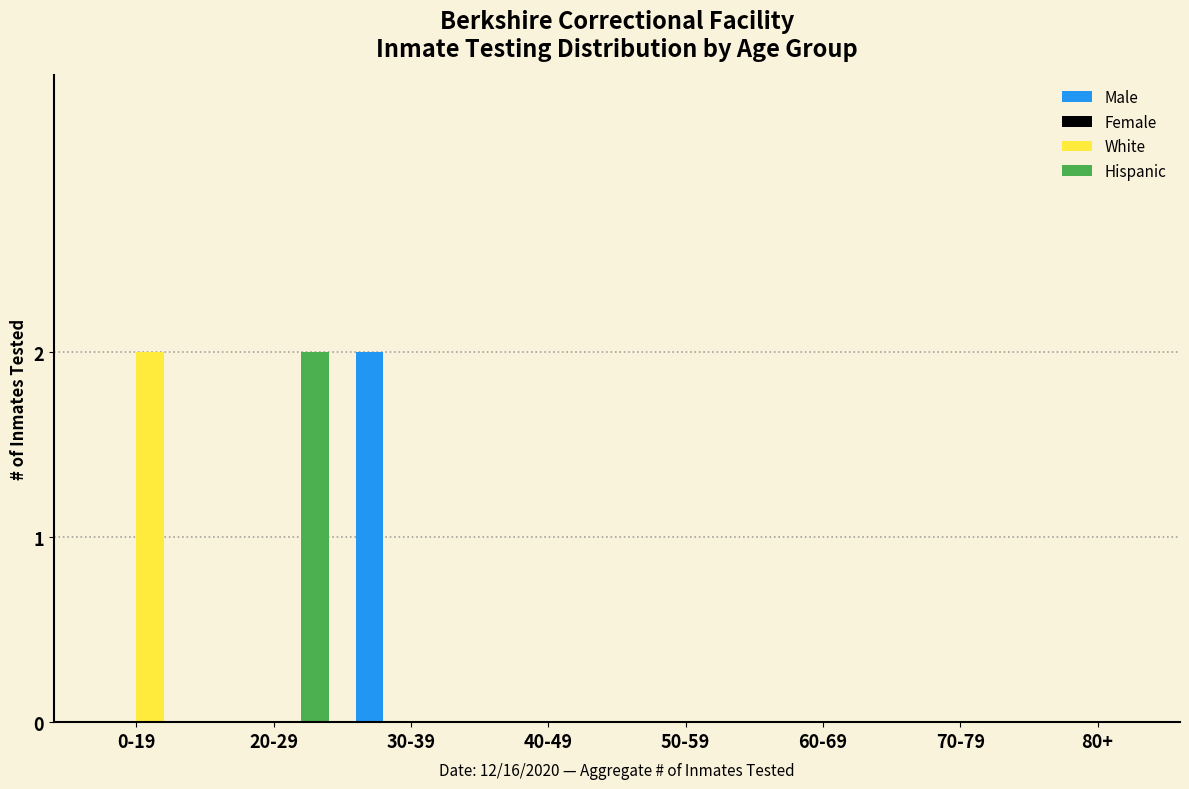

Reading left to right, list all the values displayed in this chart.

Male: 0-19=0	20-29=0	30-39=2	40-49=0	50-59=0	60-69=0	70-79=0	80+=0
White: 0-19=2	20-29=0	30-39=0	40-49=0	50-59=0	60-69=0	70-79=0	80+=0
Hispanic: 0-19=0	20-29=2	30-39=0	40-49=0	50-59=0	60-69=0	70-79=0	80+=0